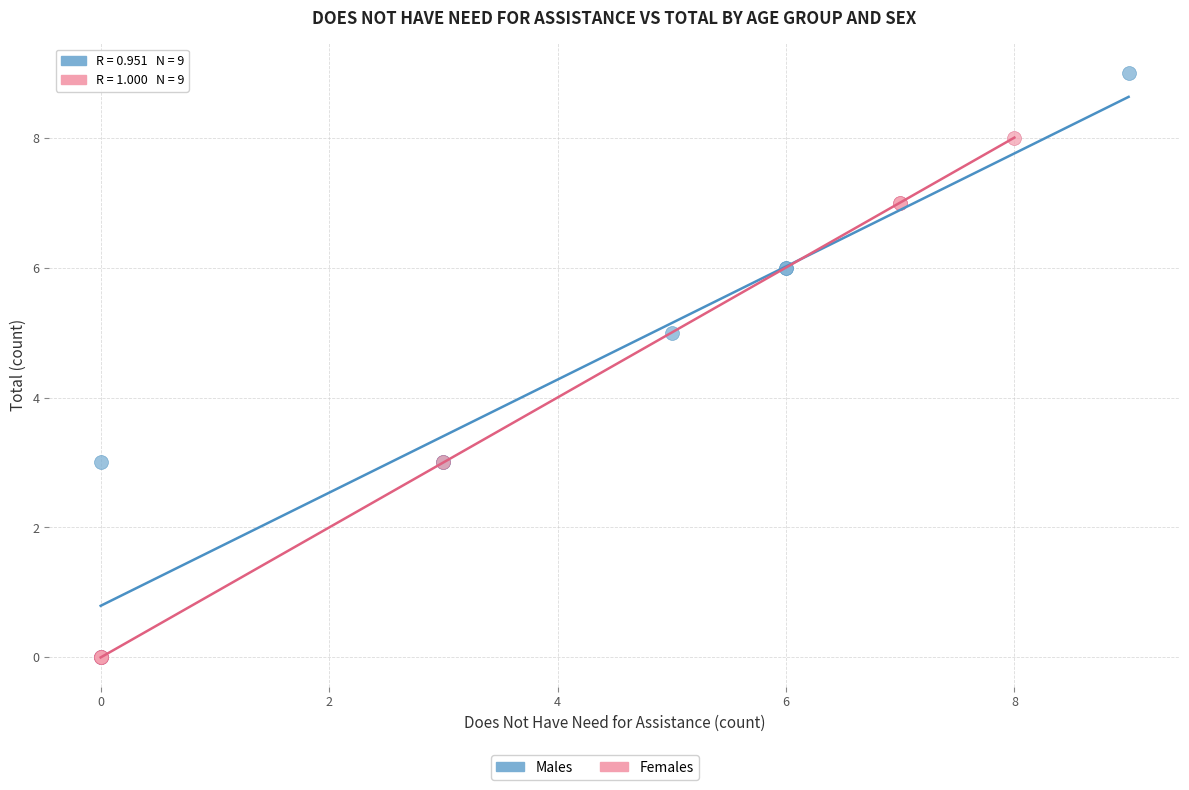

Which series has the largest Y range (max minus min)?

Males